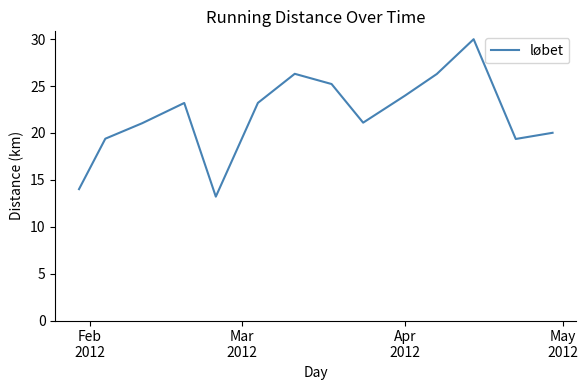

What is the difference between the maximum and minimum values?

16.8